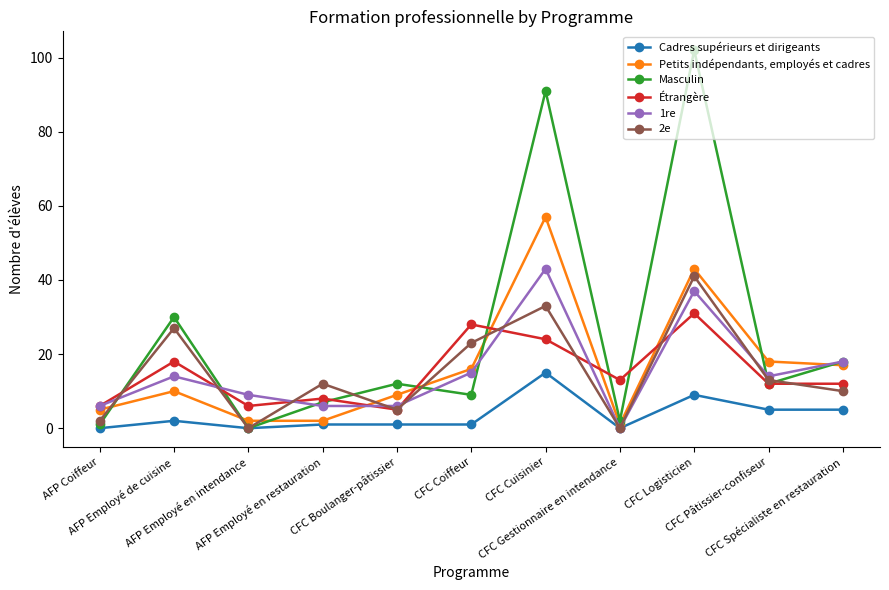

What is the sum of all 1re values?

168